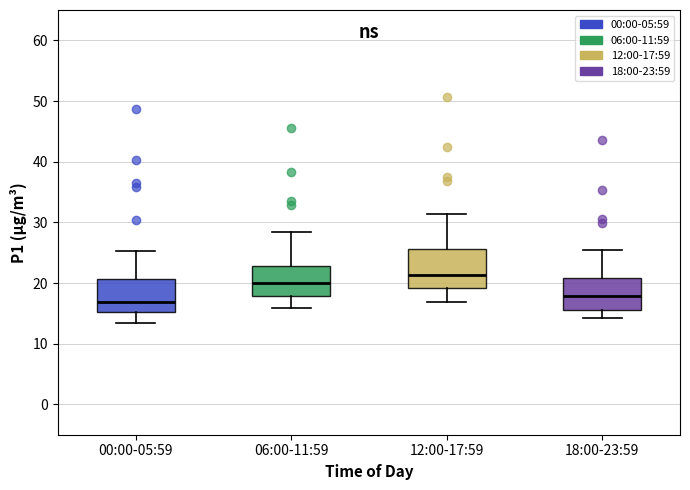

Reading left to right, read every box against the y-axis: the position of its median line, the range the box covers, and the ends of its whiskers. The values are not printed on the chart, so give them approximately, as read against the axis.

00:00-05:59: median 17, box 15 to 21, whiskers 13 to 25
06:00-11:59: median 20, box 18 to 23, whiskers 16 to 28
12:00-17:59: median 21, box 19 to 26, whiskers 17 to 31
18:00-23:59: median 18, box 16 to 21, whiskers 14 to 25